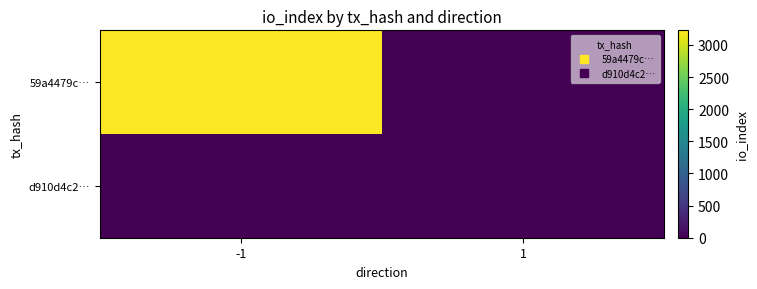

Which series has the largest range (max minus min)?

59a4479c…